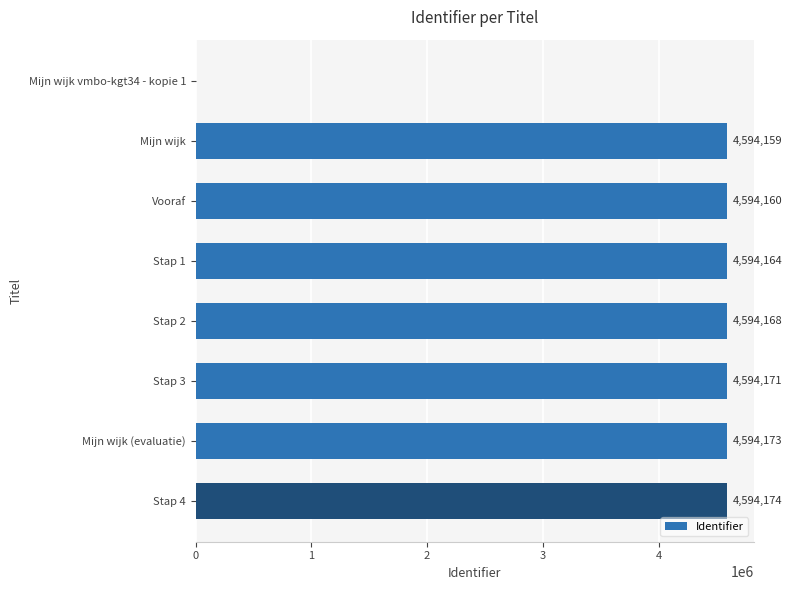

How many distinct data groups are displayed?

1